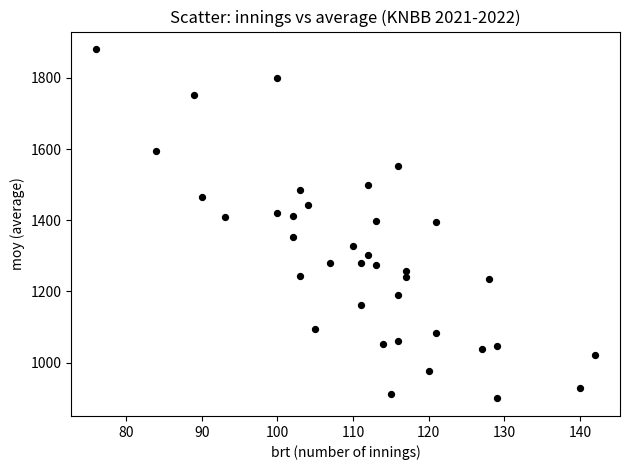

What is the range of Y values (max minus min)?

982